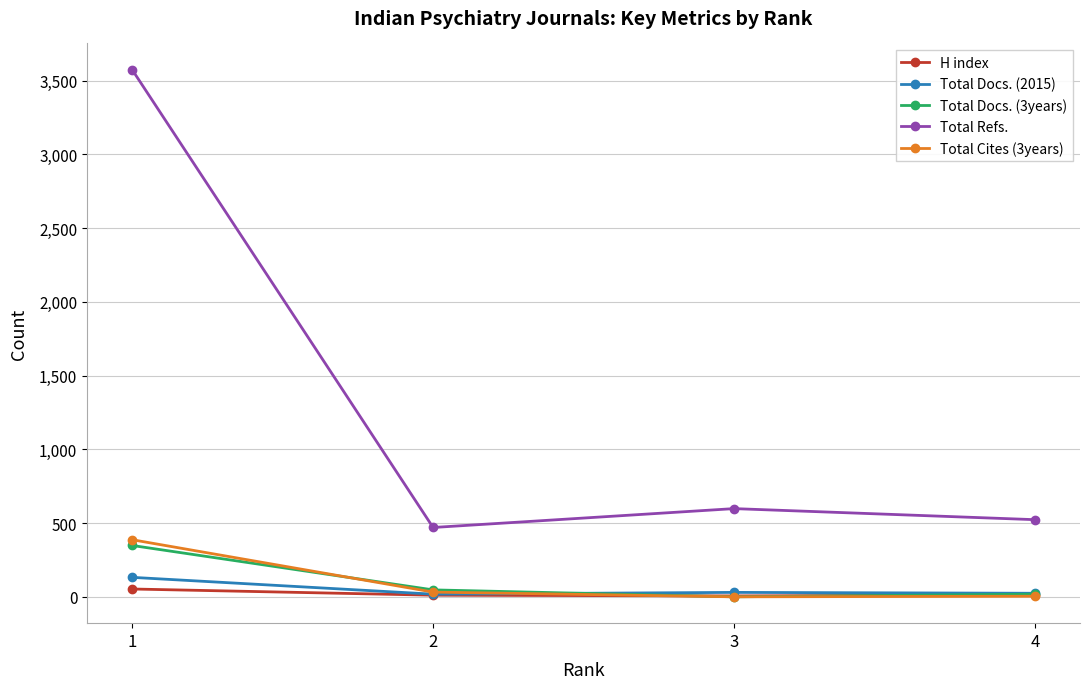

What is the value of the Total Docs. (3years) point at the 2nd from the left?

47